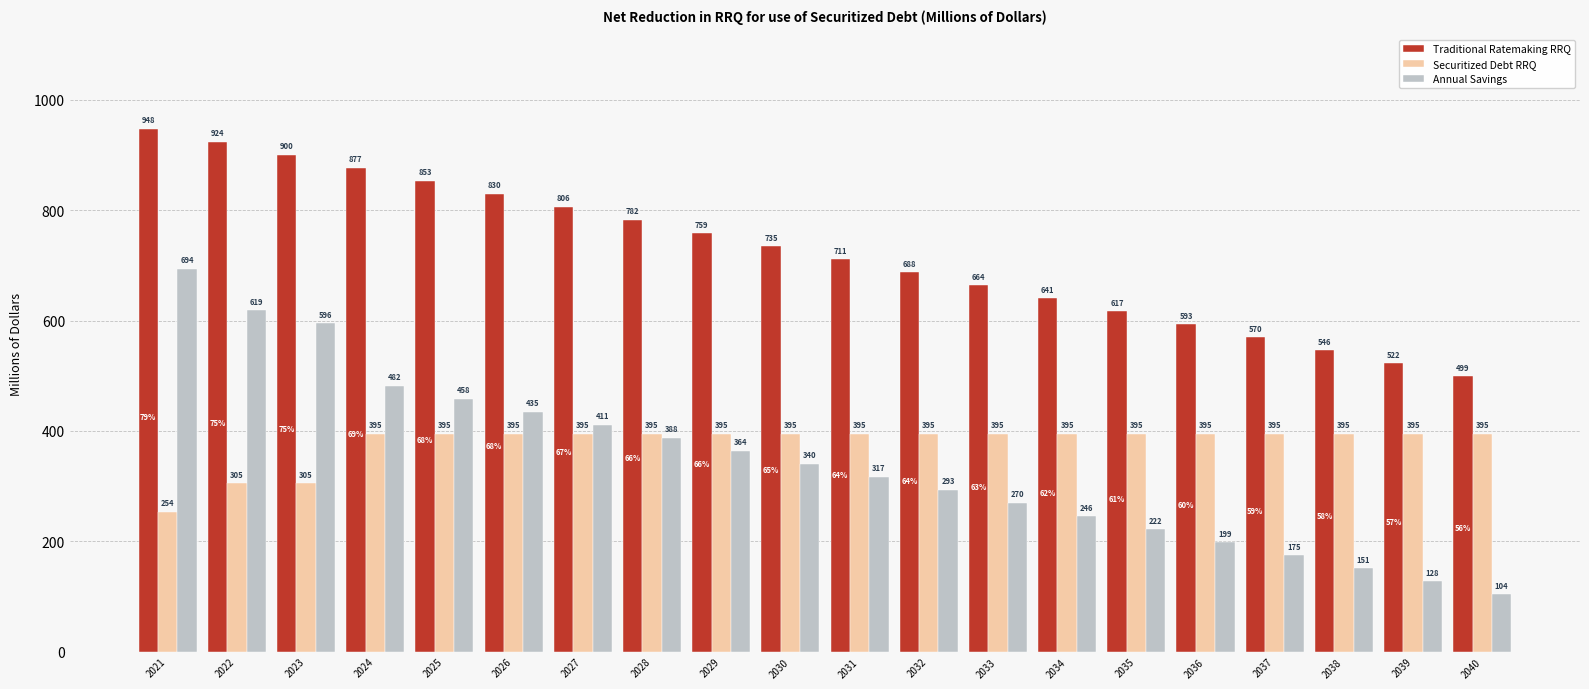

Where does the Traditional Ratemaking RRQ series first go above 735?

2021